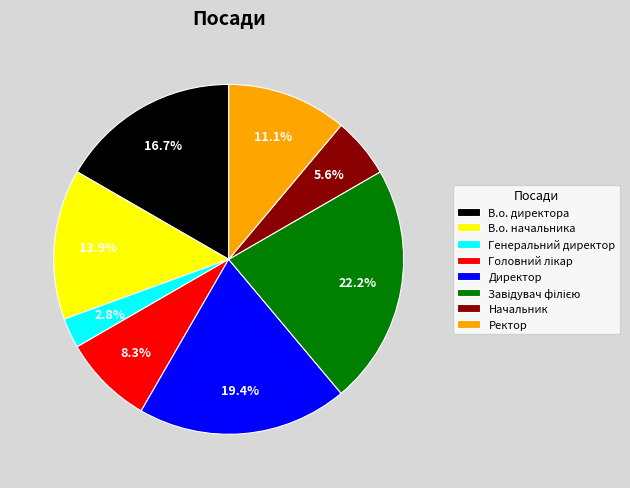

What is the smallest slice in the pie chart?

Генеральний директор